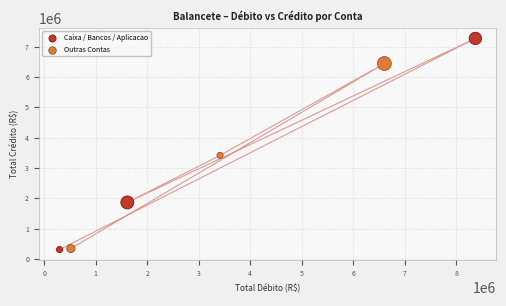

Which series has the widest spread of Y values?

Caixa / Bancos / Aplicacao